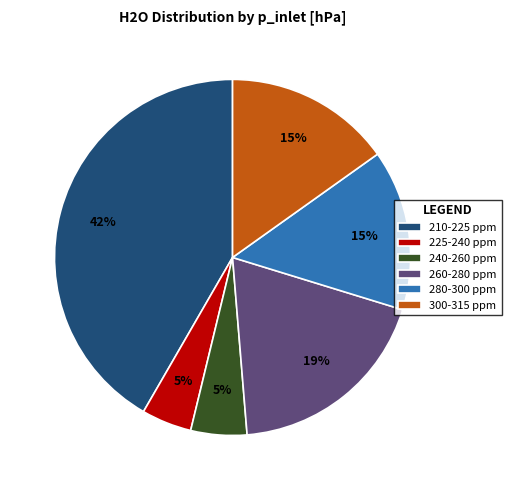

True or false: 240-260 ppm accounts for 5% of the total.

True